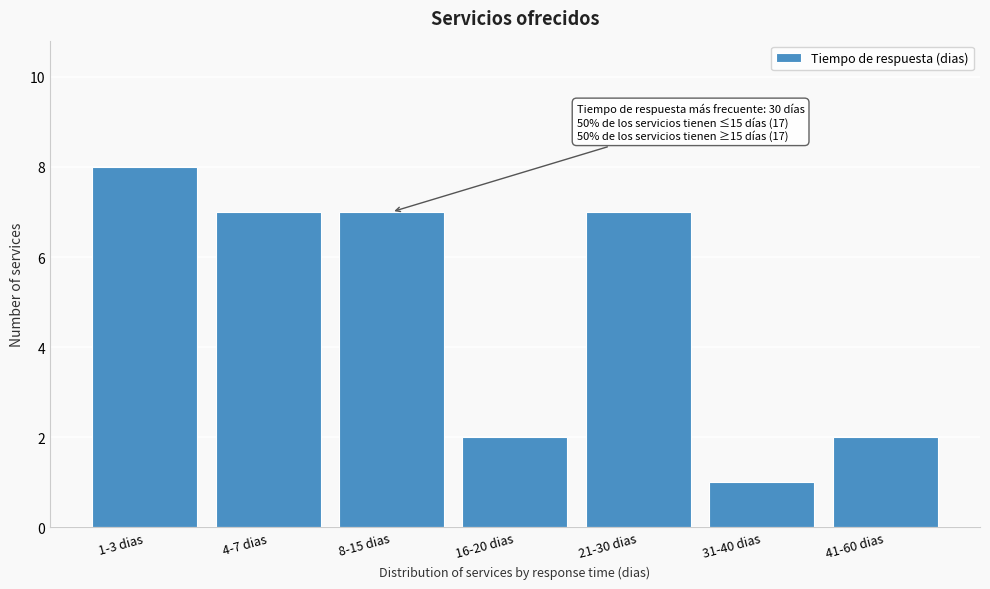

Reading right to left, transcribe all the data shown in this chart.

2	1	7	2	7	7	8